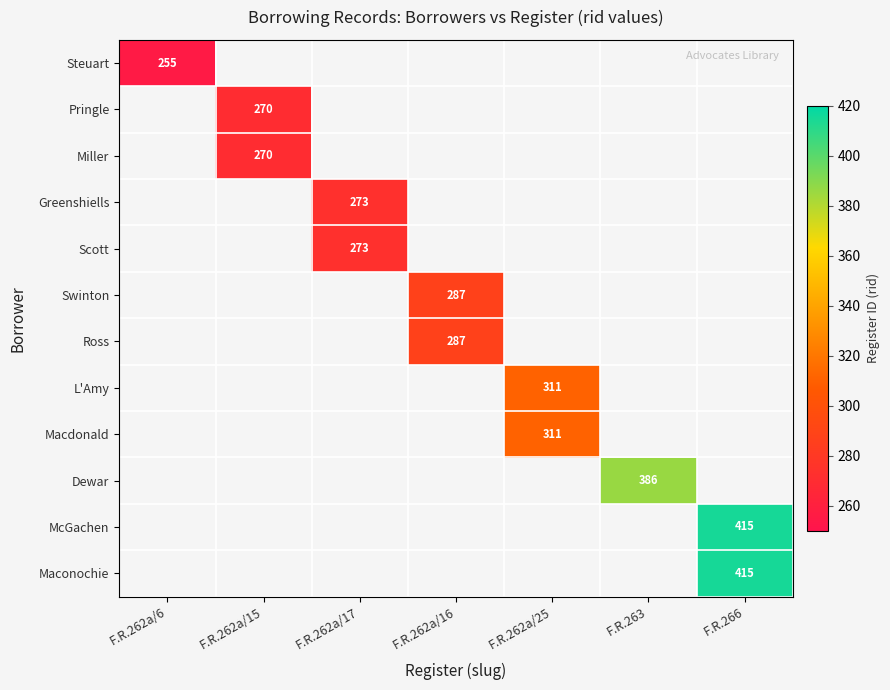

The Macdonald series shows 311 at F.R.262a/25. True or false?

True